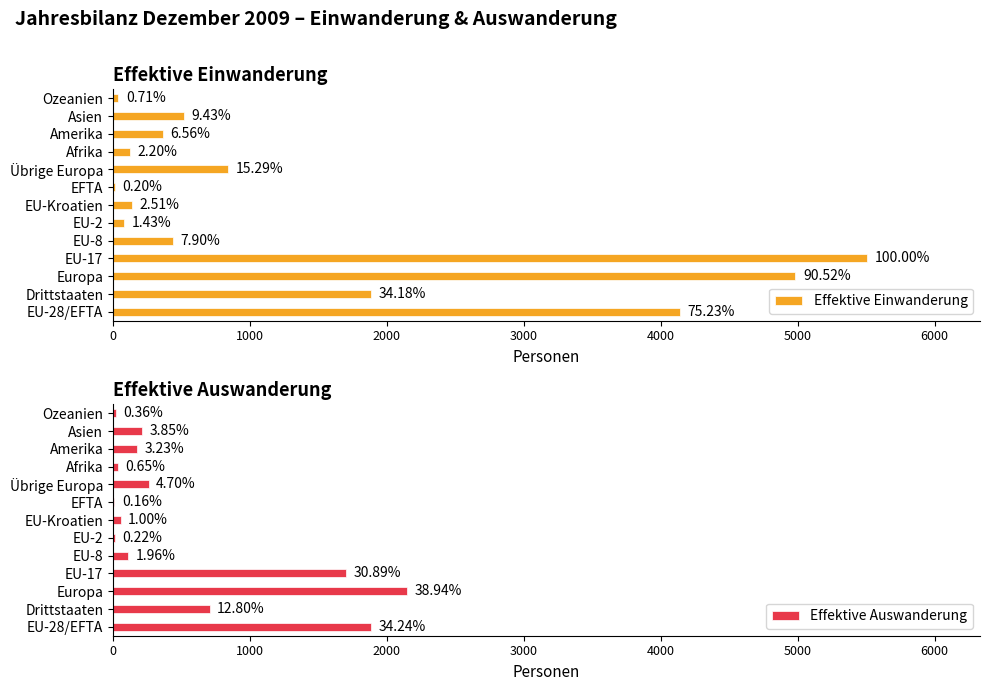

Reading left to right, extract all data points from this chart.

Effektive Einwanderung: 4142	1882	4984	5506	435	79	138	11	842	121	361	519	39
Effektive Auswanderung: 1885	705	2144	1701	108	12	55	9	259	36	178	212	20